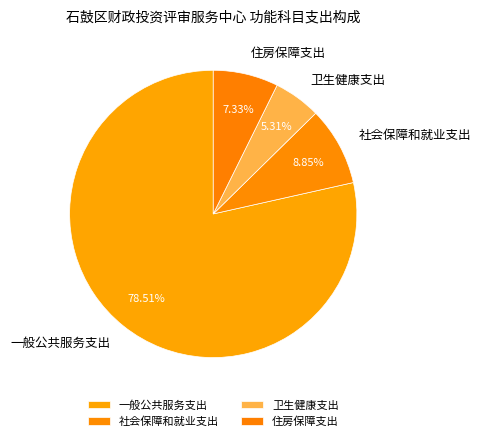

What percentage is the 卫生健康支出 slice, to the nearest percent?

5%